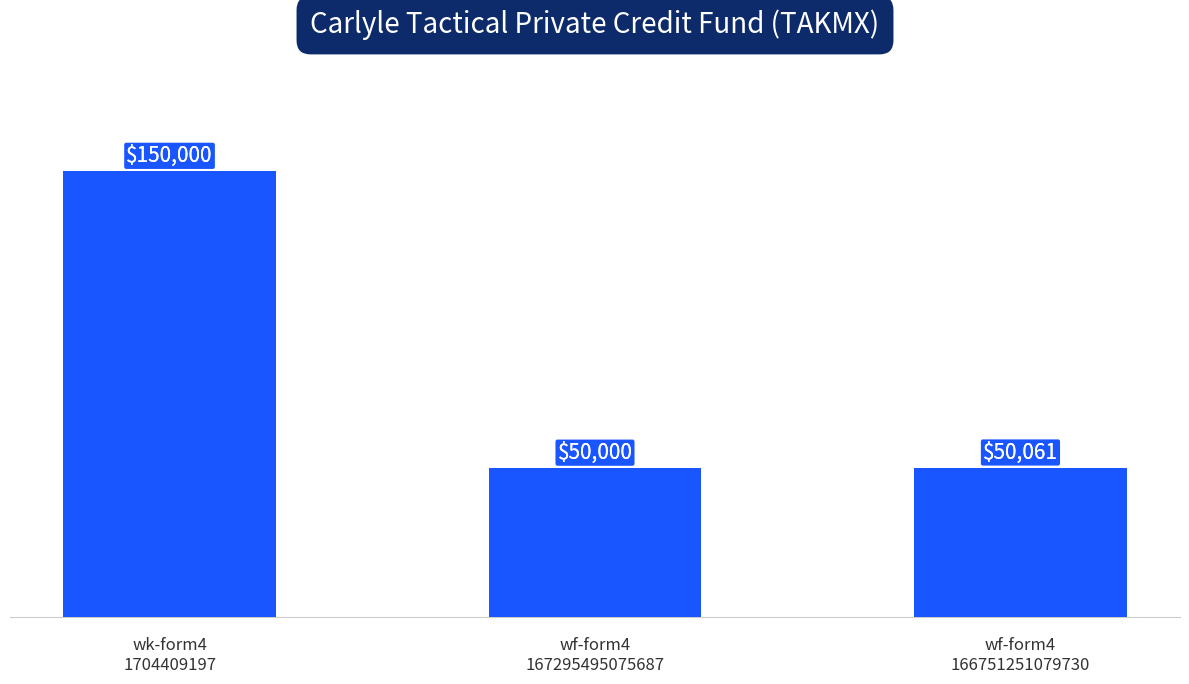

List the labels in order of value, largest first.

wk-form4
1704409197, wf-form4
166751251079730, wf-form4
167295495075687